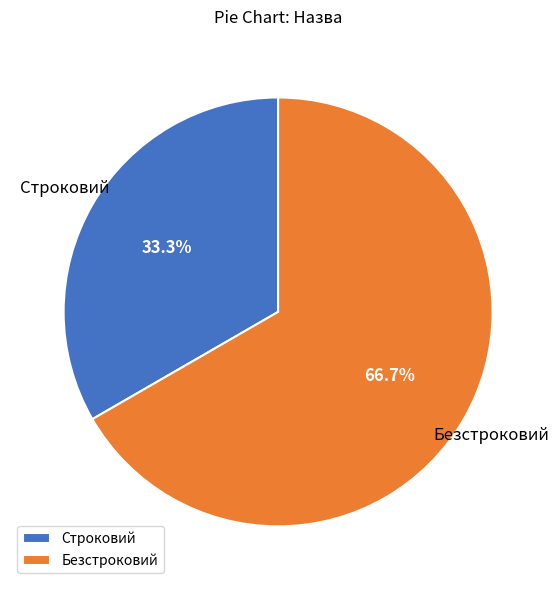

How many segments does this pie chart have?

2